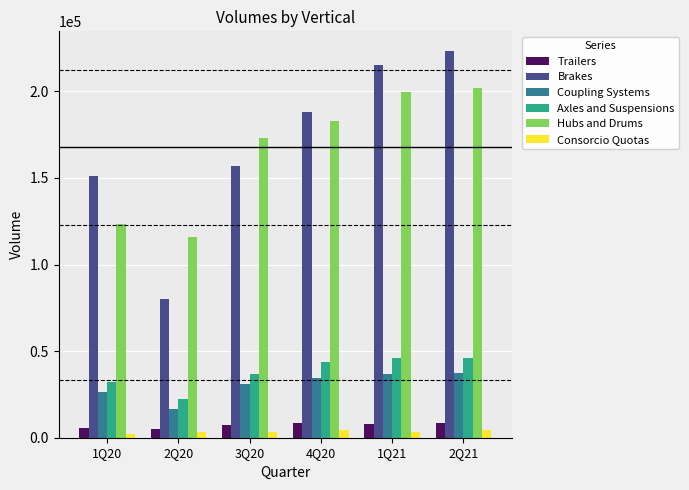

Rank the series by their maximum value, from highest to lowest.

Brakes, Hubs and Drums, Axles and Suspensions, Coupling Systems, Trailers, Consorcio Quotas